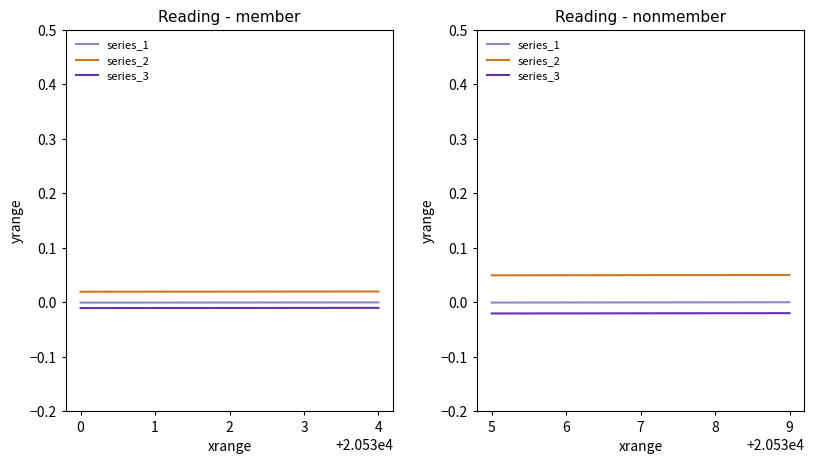

How many categories are shown in the chart?

5